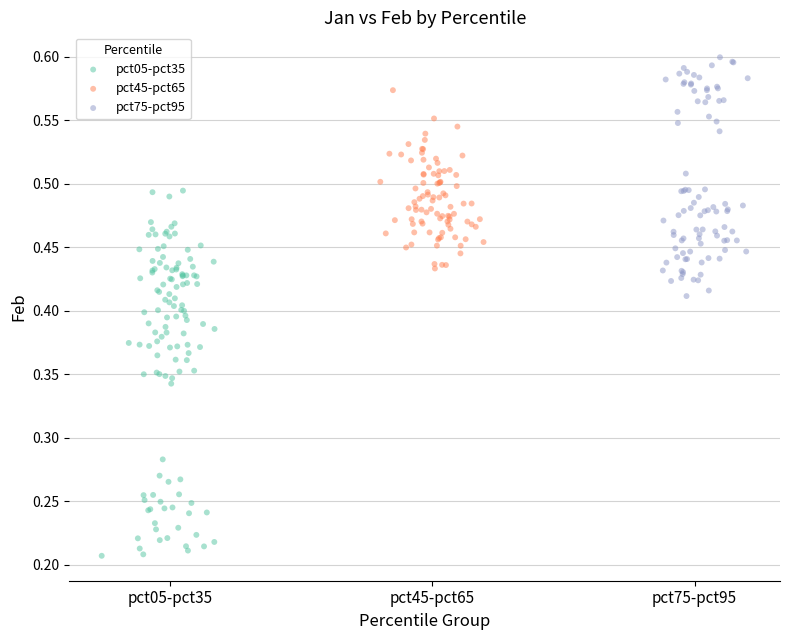

Which series has the widest spread of Y values?

pct05-pct35